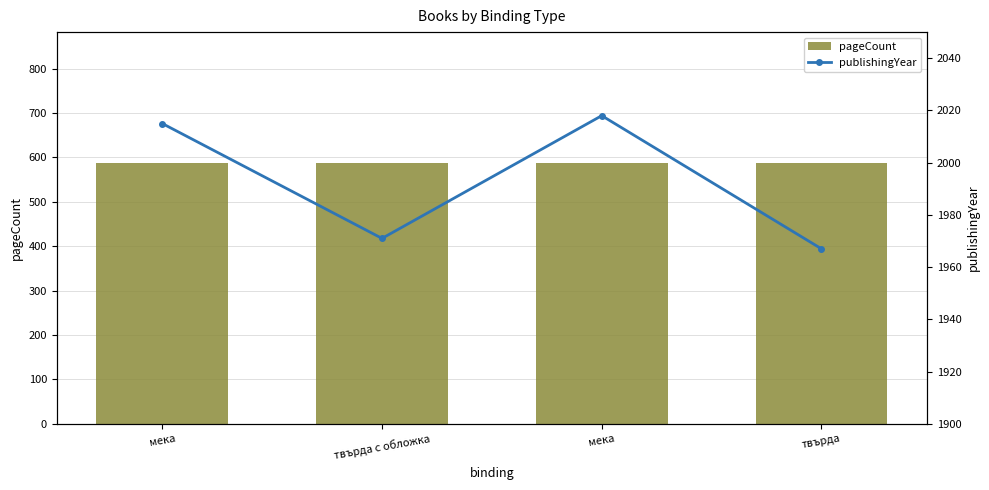

True or false: publishingYear has a value of 2015 at мека.

True